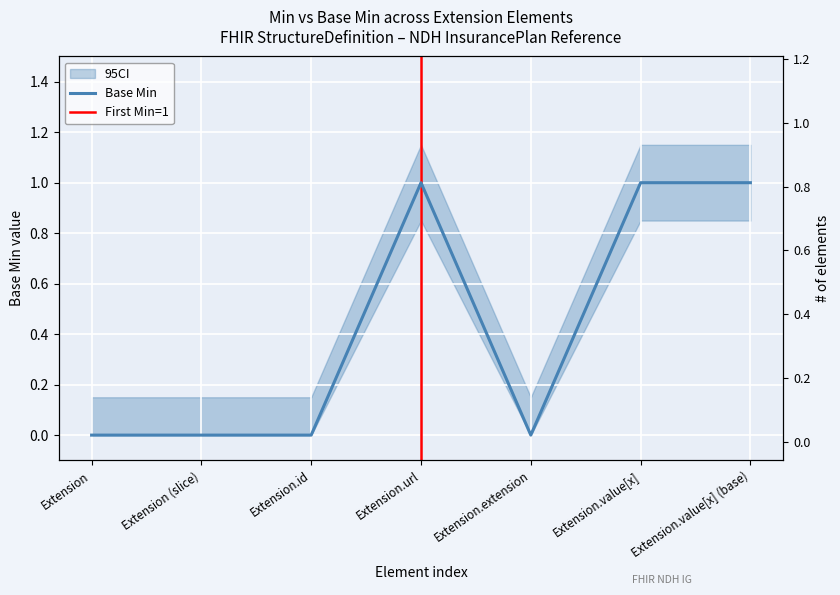

Which category has the lowest value across all series?

Extension